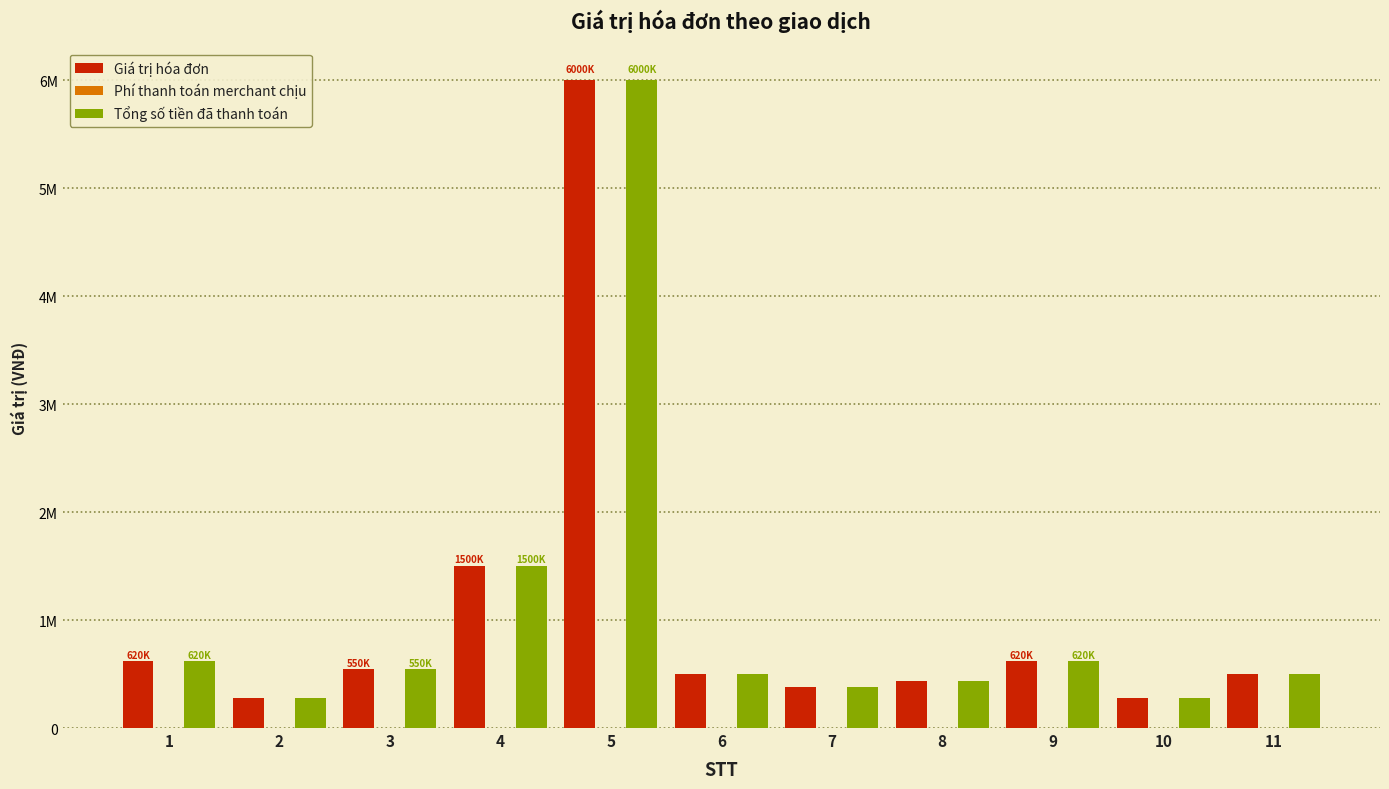

Where does the Giá trị hóa đơn series first go above 500000?

1